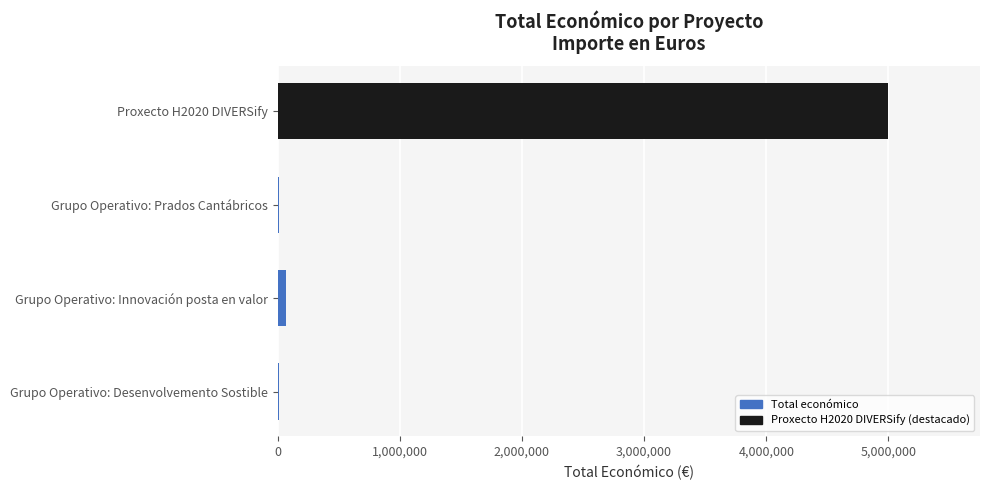

Is it true that the value at Proxecto H2020 DIVERSify is 4999363?

True